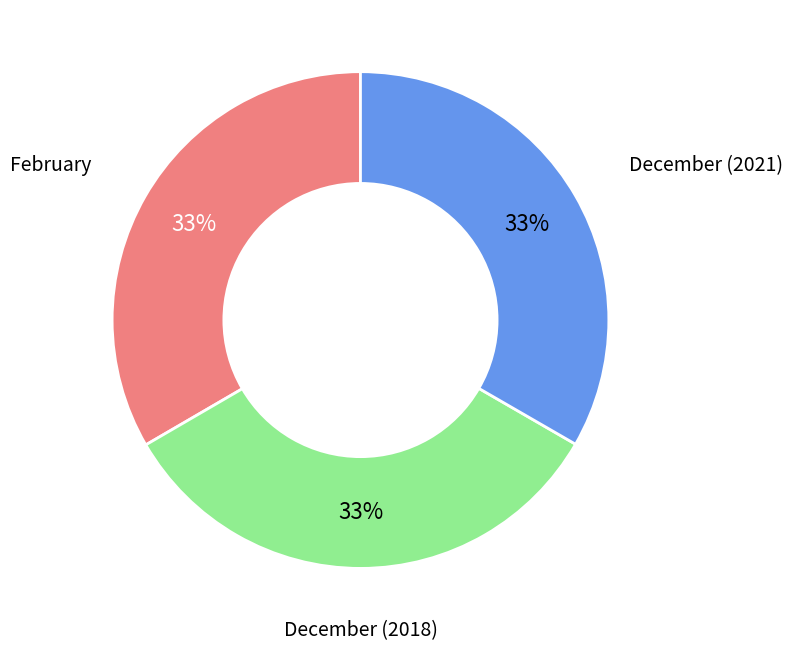

Does any single category account for the majority?

No